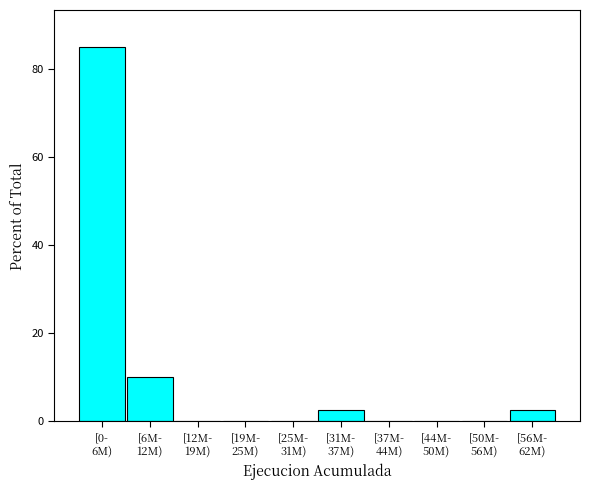

What is the sum of all values?

100.0